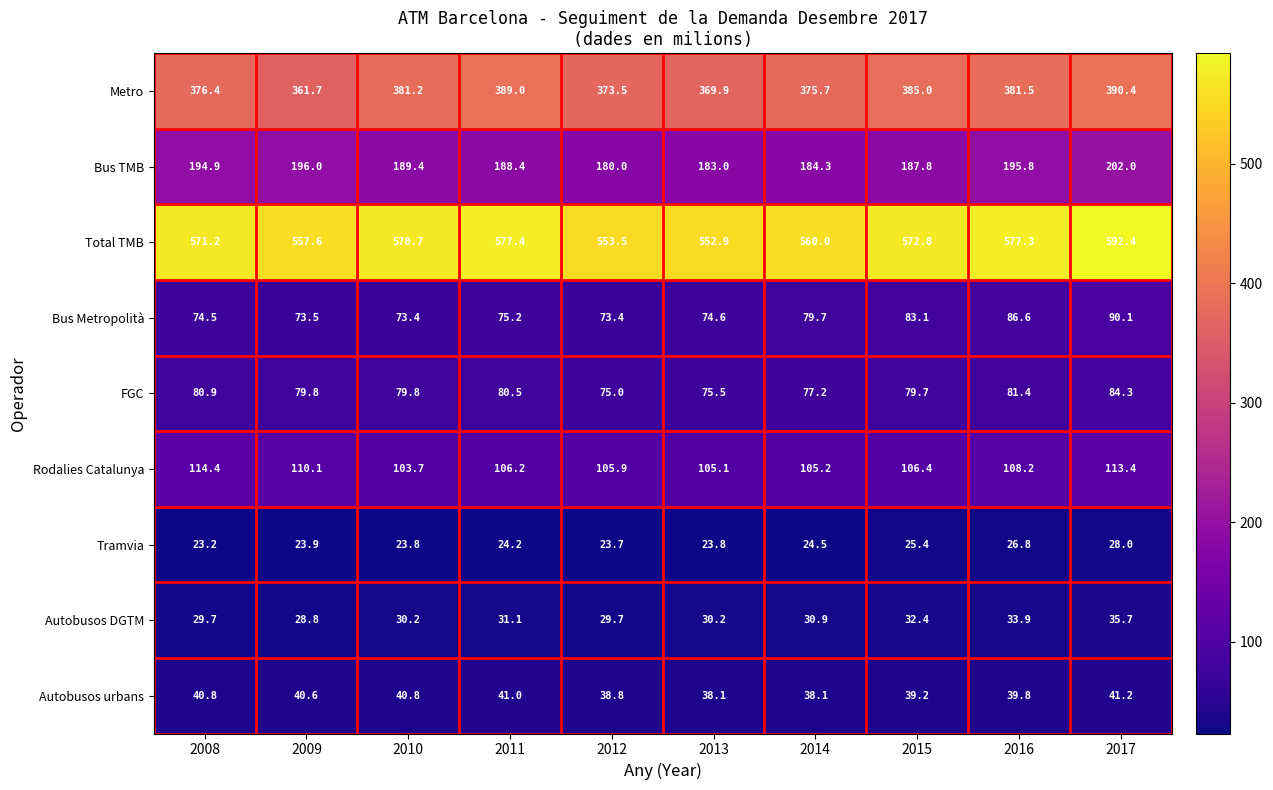

Where is Metro nearest to the value 376?

2014